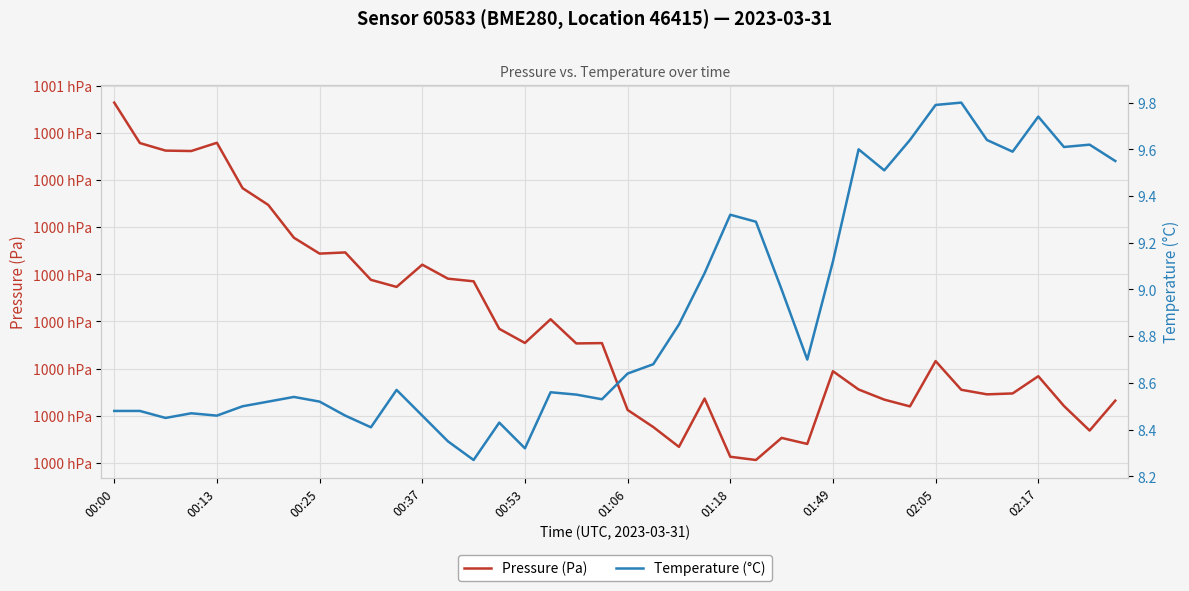

Between 26 and 11, which is larger?

11